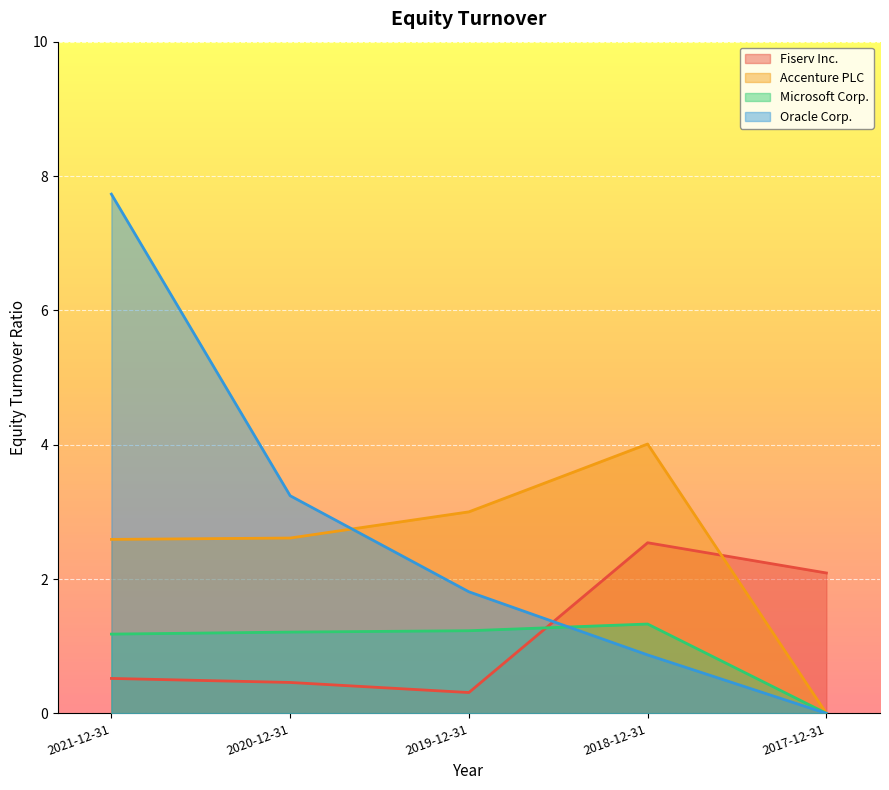

How many lines are shown in the chart?

4